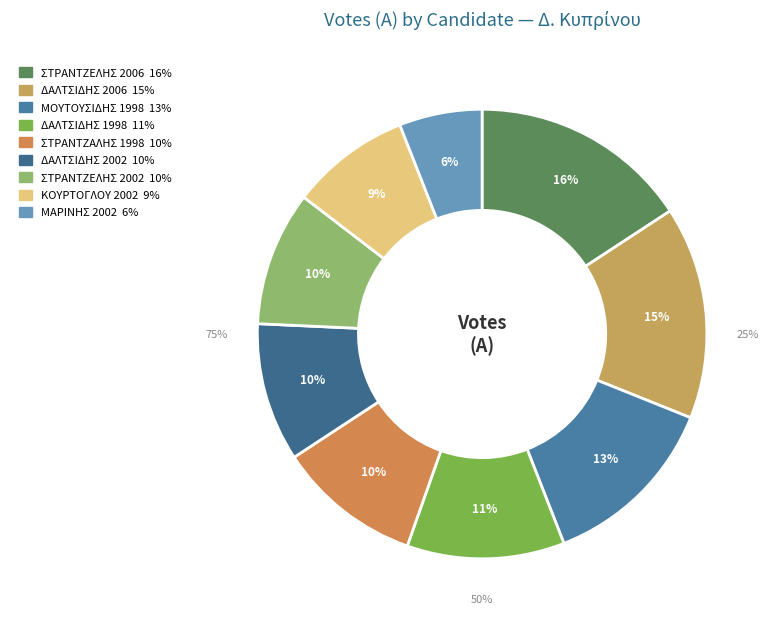

Which slice is the largest?

ΣΤΡΑΝΤΖΕΛΗΣ 2006